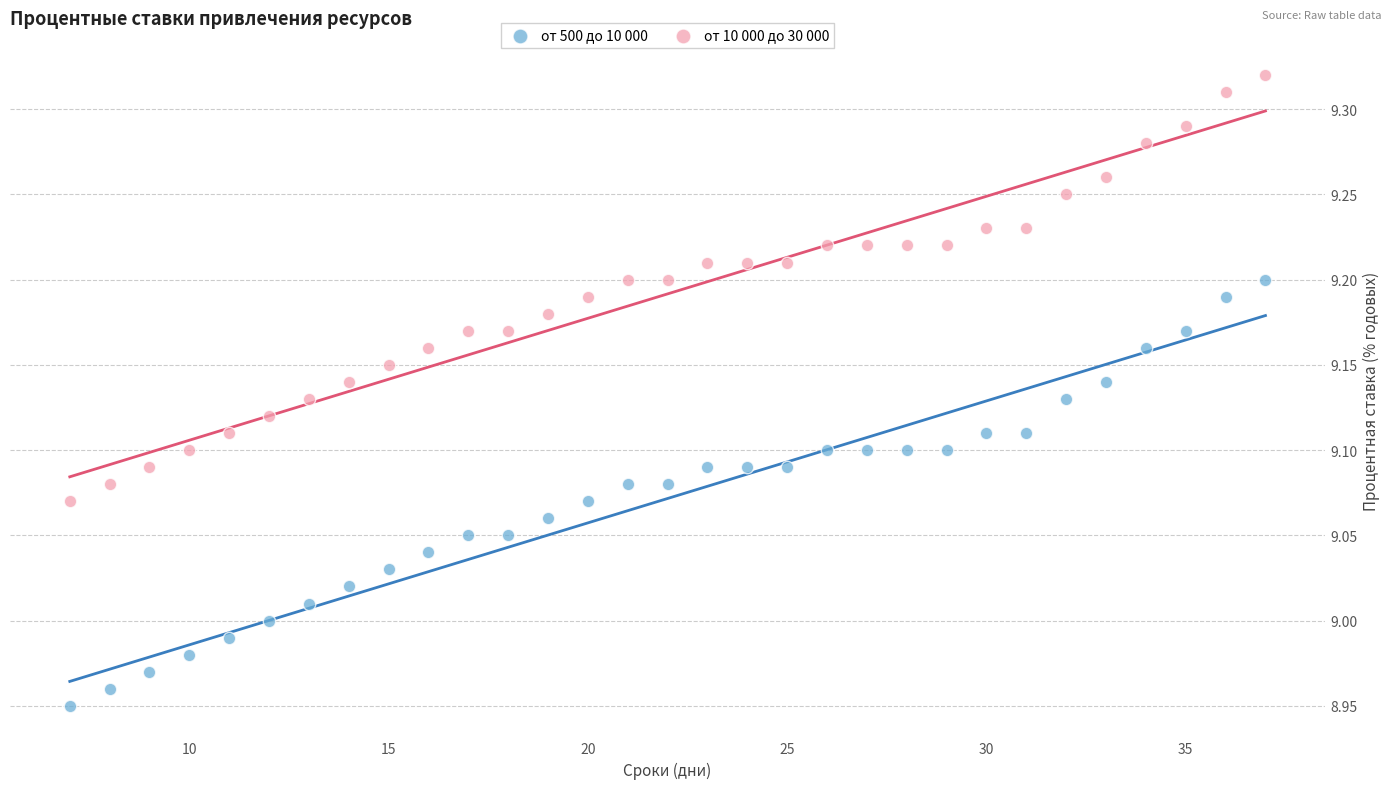

Which series reaches the minimum Y coordinate?

от 500 до 10 000